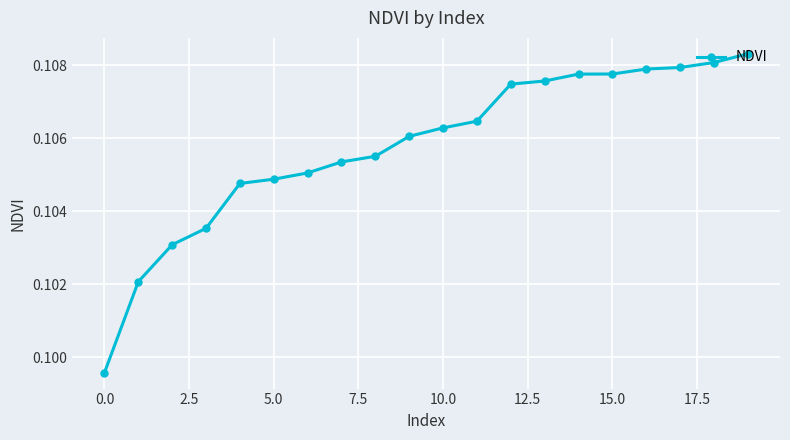

What is the sum of all values?

2.1